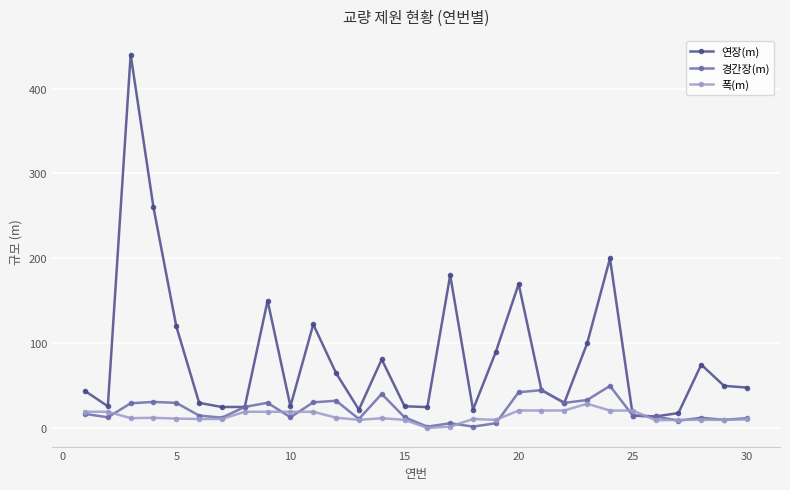

Which series has the largest total across all categories?

연장(m)